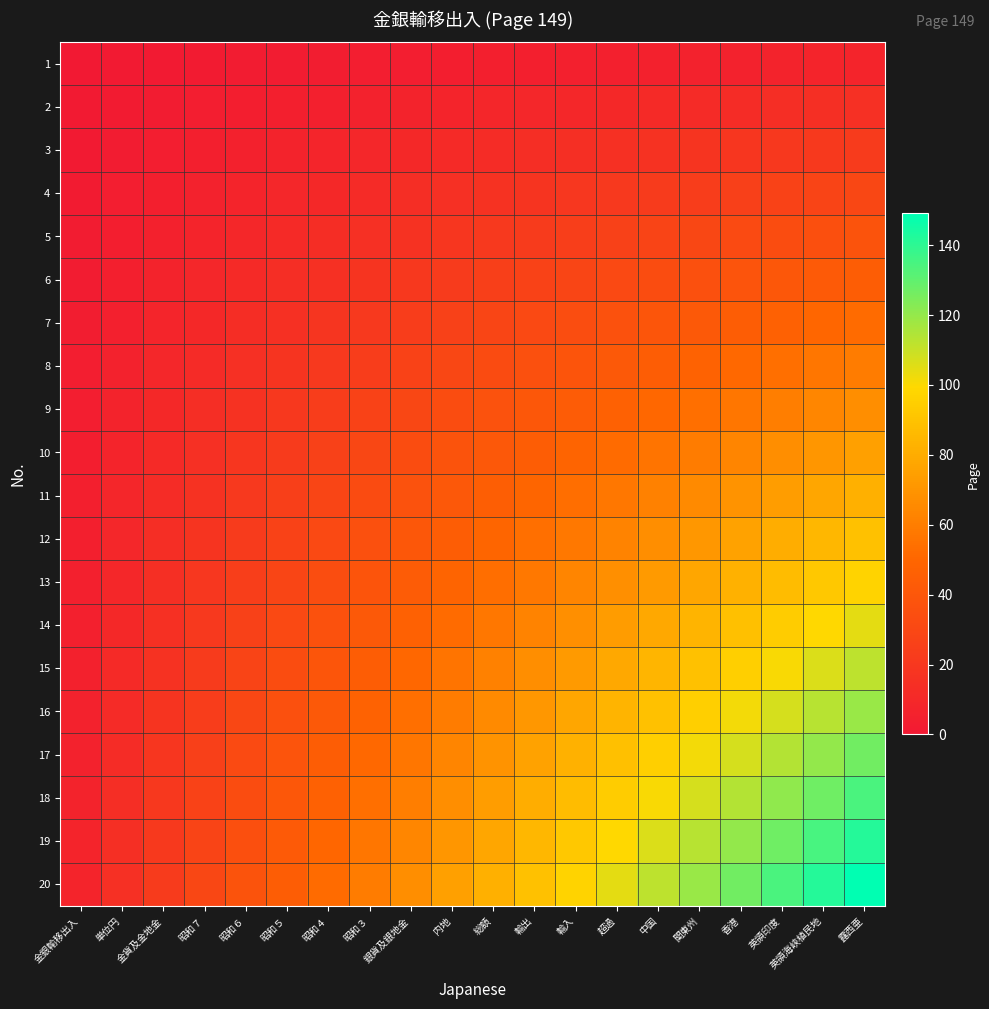

Count the number of data series in this chart.

20